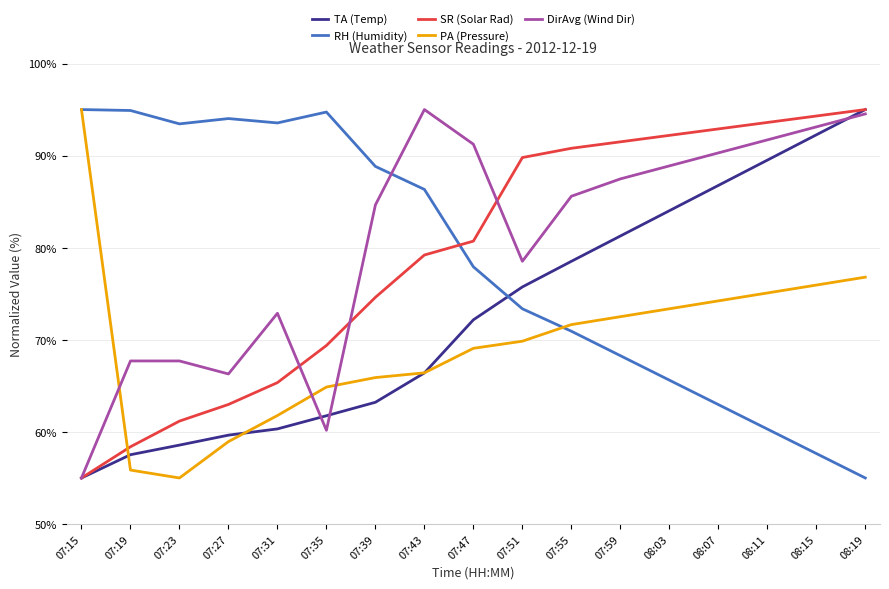

Is this an area chart (filled region under the line)?

No